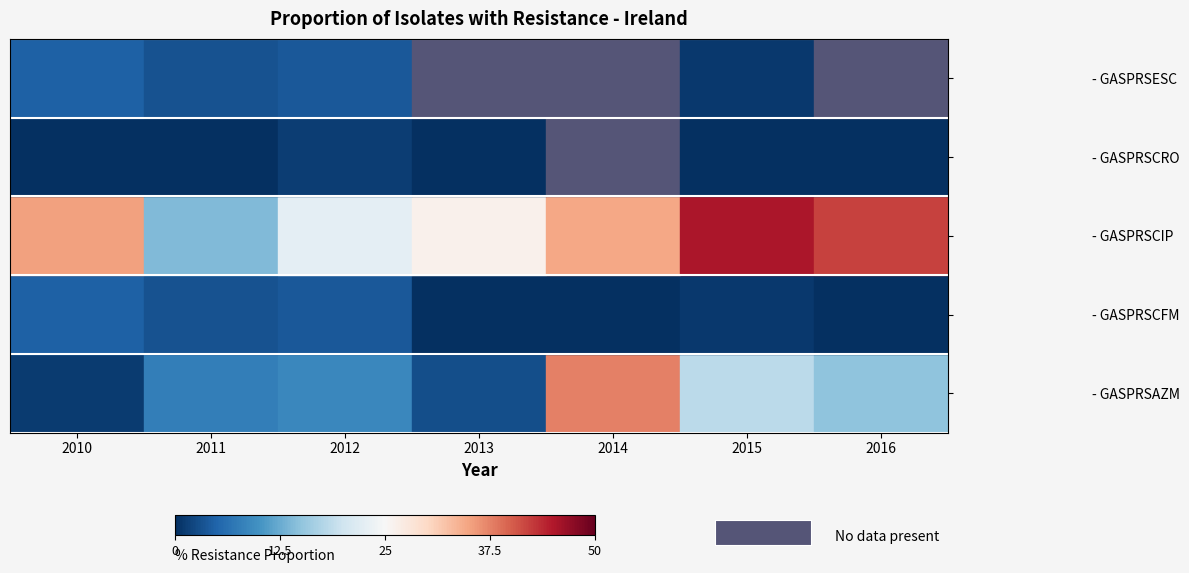

Count the number of categories in the chart.

7